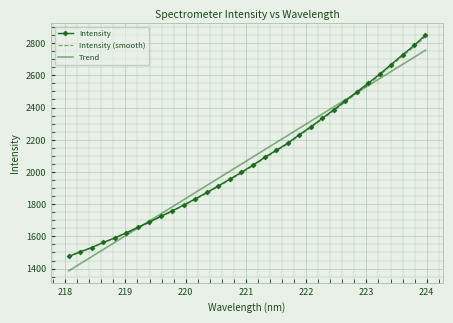

What is the maximum value shown in the chart?

2850.4